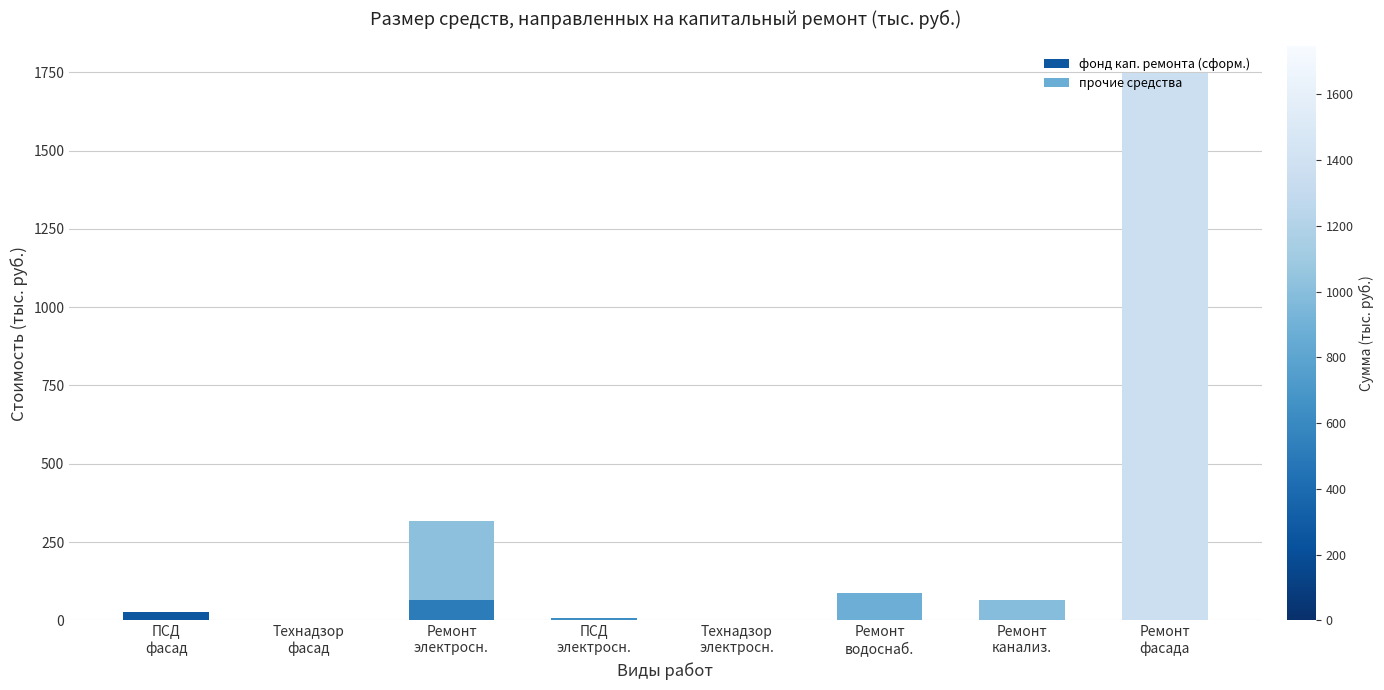

What is the sum of the фонд кап. ремонта (сформ.) values at Ремонт
электросн. and Ремонт
водоснаб.?

150.5